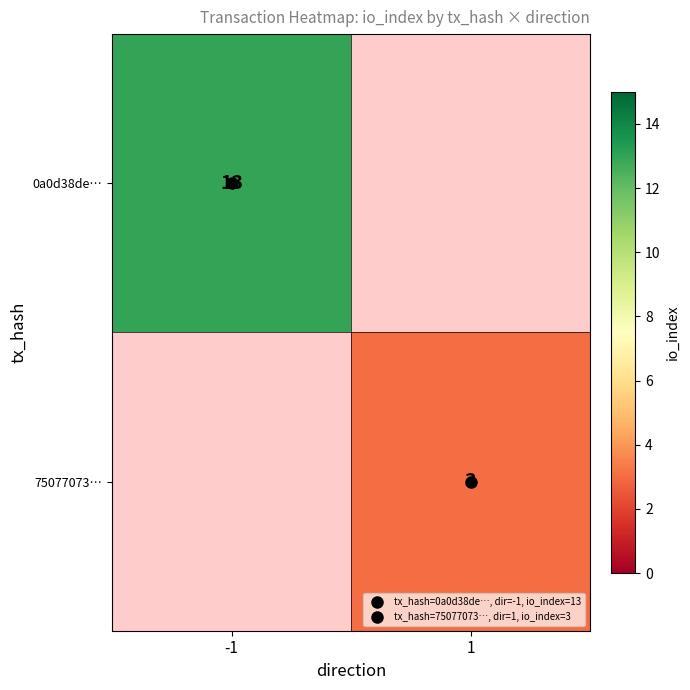

Is it true that 0a0d38de… equals 0 at 1?

True